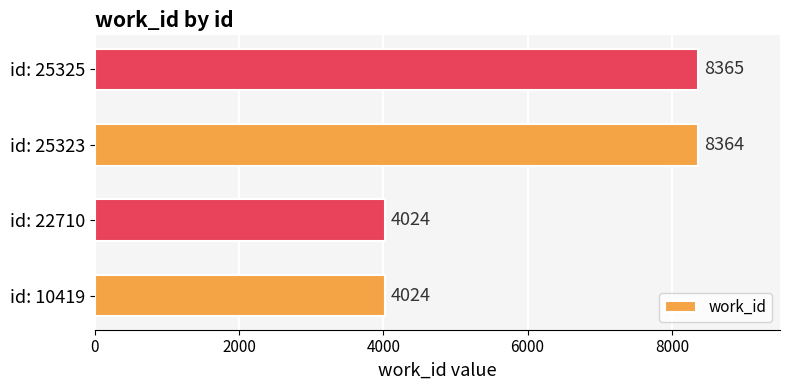

What is the difference between the second highest and minimum values?

4340